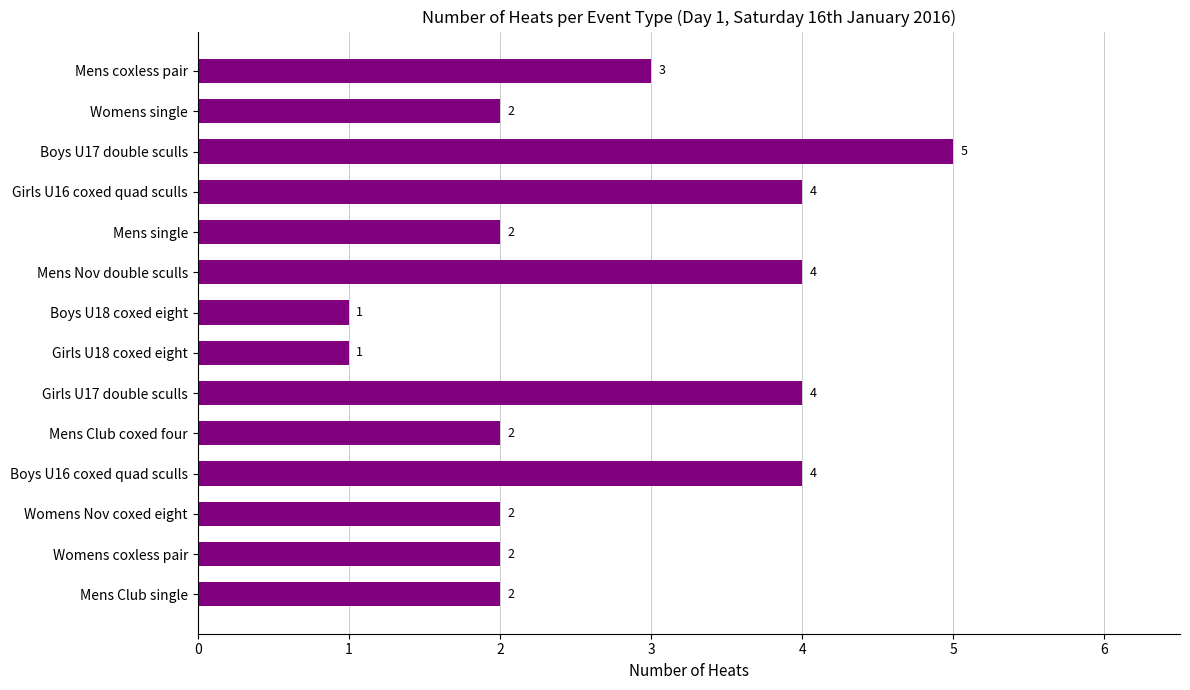

Is it true that the value at Boys U16 coxed quad sculls is 4?

True